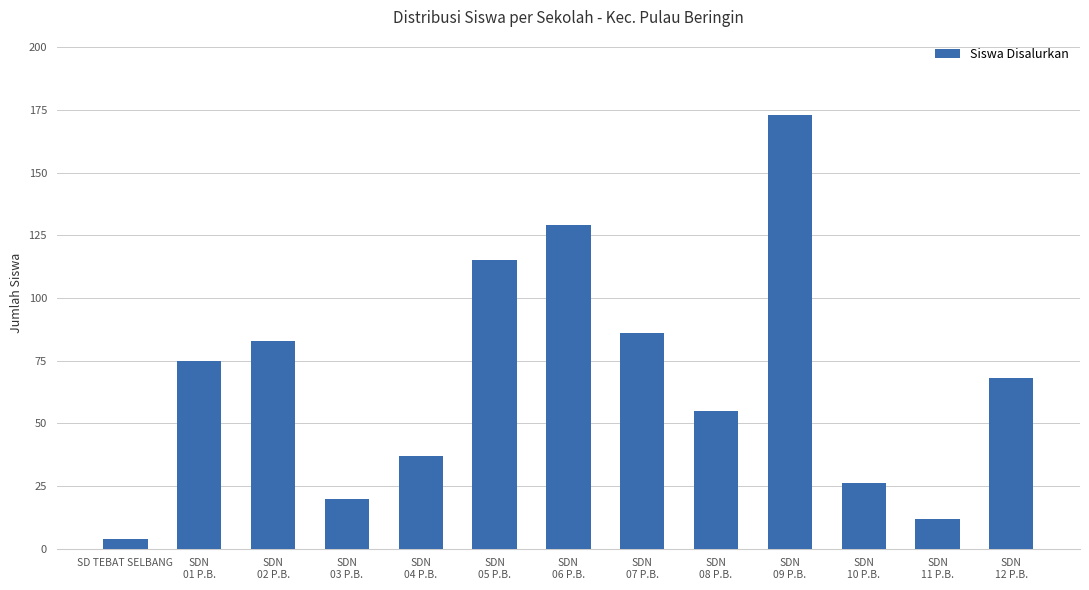

Reading left to right, what are all the values shown in this chart?

SD TEBAT SELBANG=4	SDN
01 P.B.=75	SDN
02 P.B.=83	SDN
03 P.B.=20	SDN
04 P.B.=37	SDN
05 P.B.=115	SDN
06 P.B.=129	SDN
07 P.B.=86	SDN
08 P.B.=55	SDN
09 P.B.=173	SDN
10 P.B.=26	SDN
11 P.B.=12	SDN
12 P.B.=68